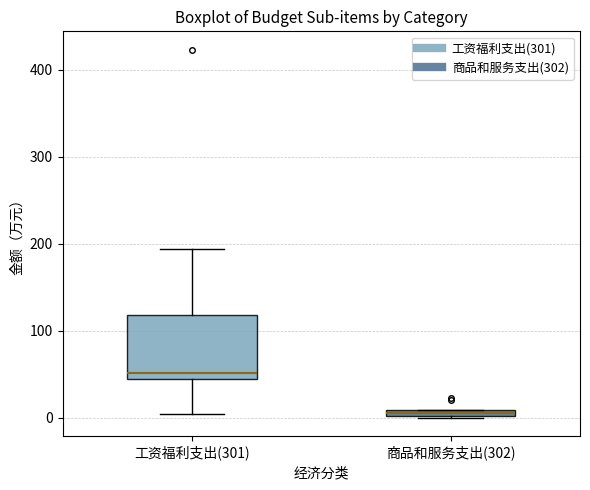

Which box is the tallest, from its lower edge to its upper edge?

工资福利支出(301)